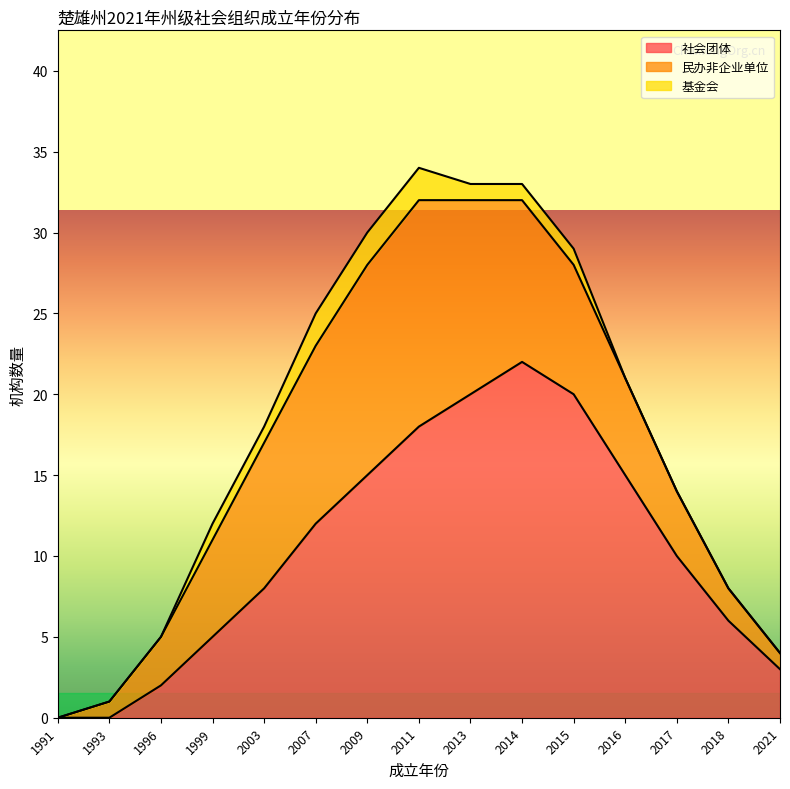

Rank the series by their maximum value, from highest to lowest.

社会团体, 民办非企业单位, 基金会